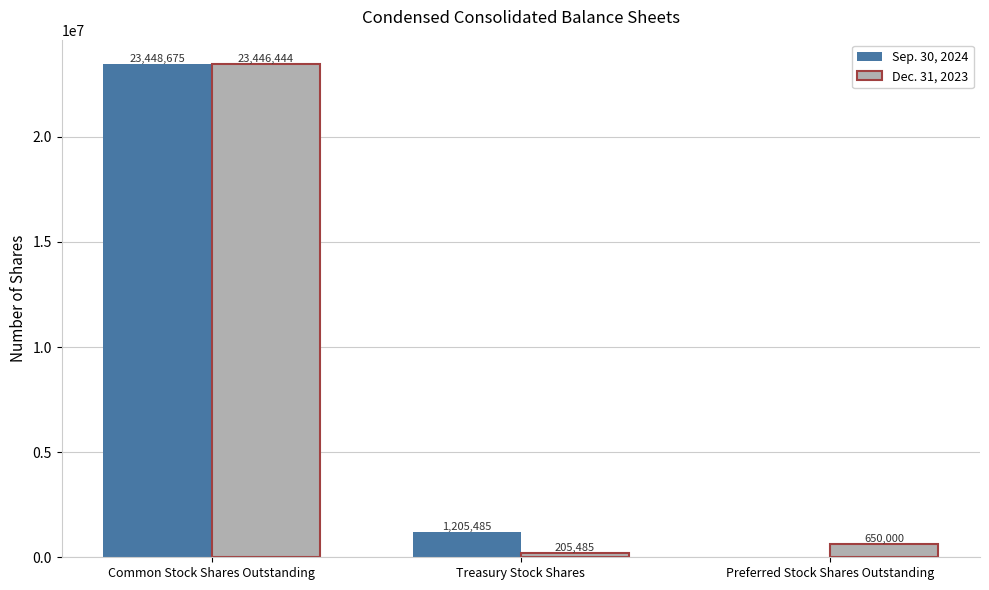

What is the average value of the Dec. 31, 2023 series?

8100643